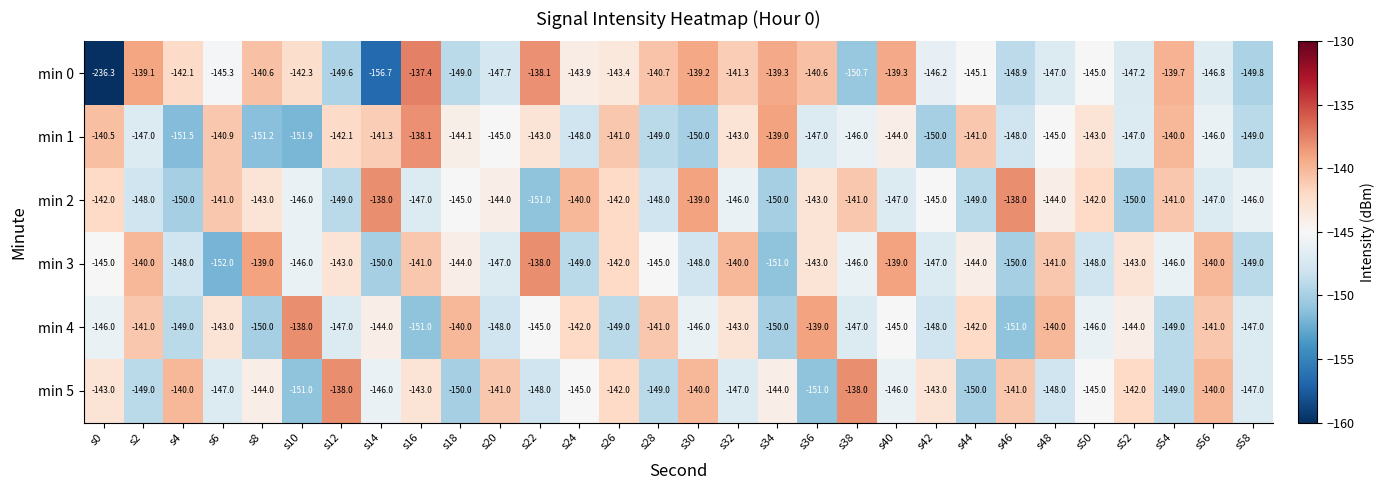

Which series has the largest range (max minus min)?

min 0